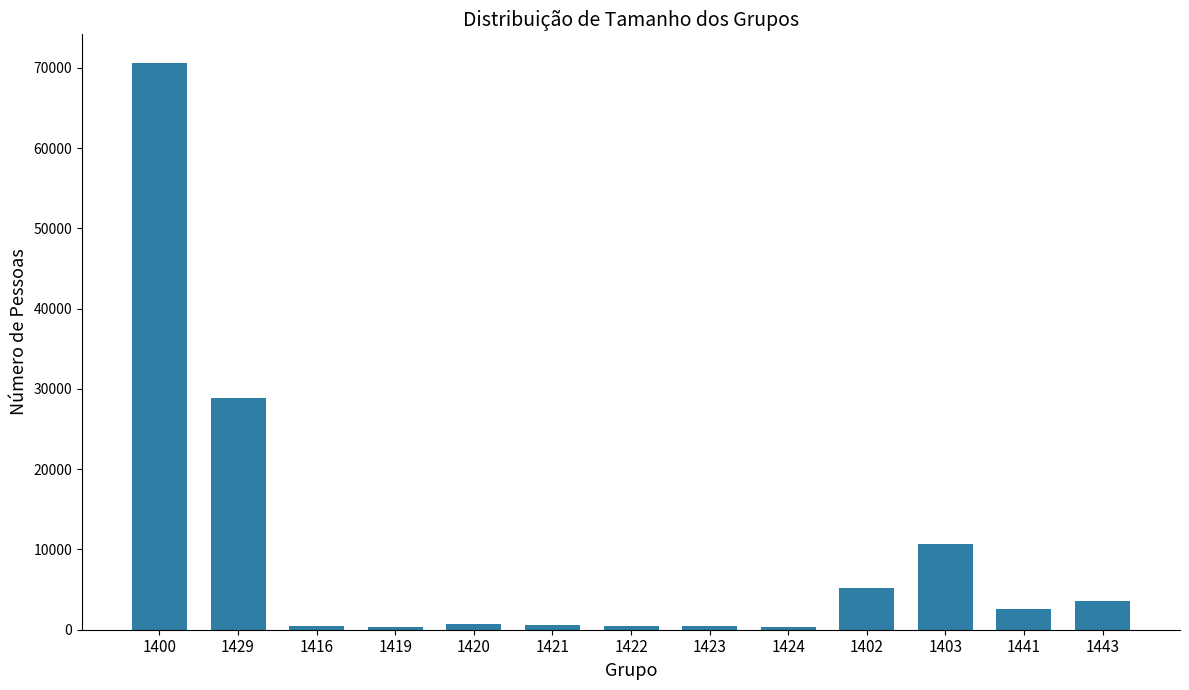

What is the value of the 9th bar from the left?

332